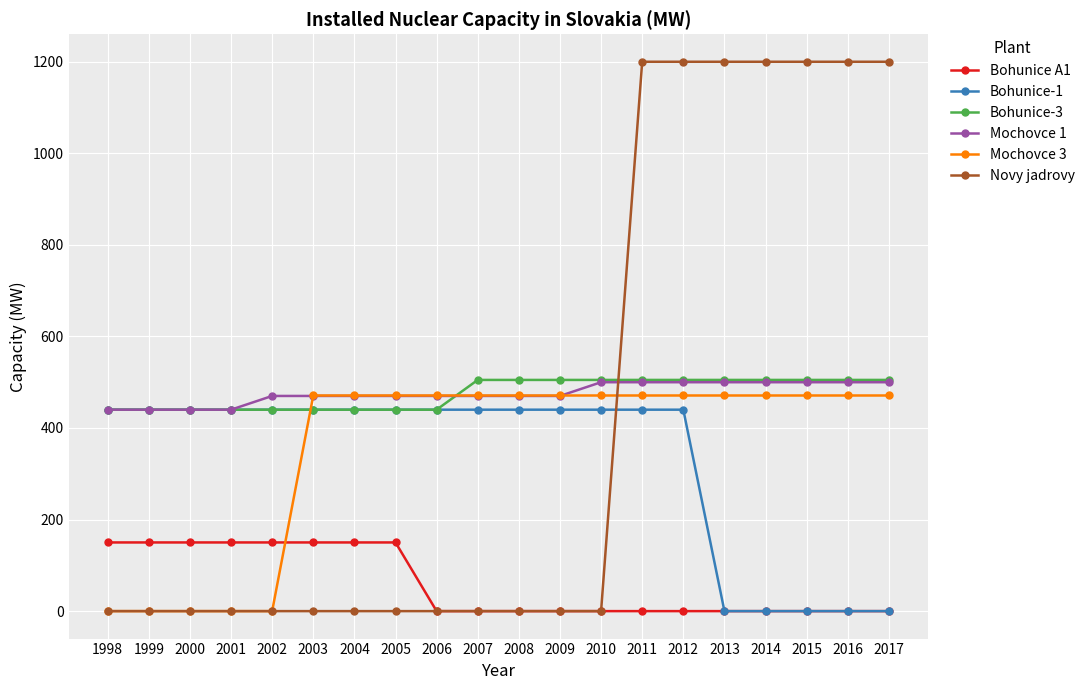

What is the maximum value shown in the chart?

1200